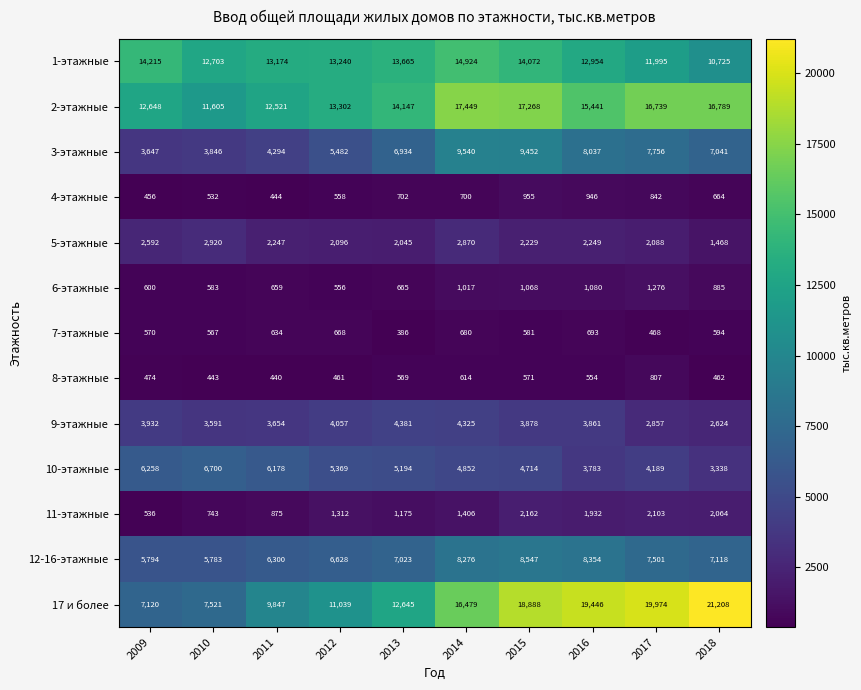

How many categories are shown in the chart?

10